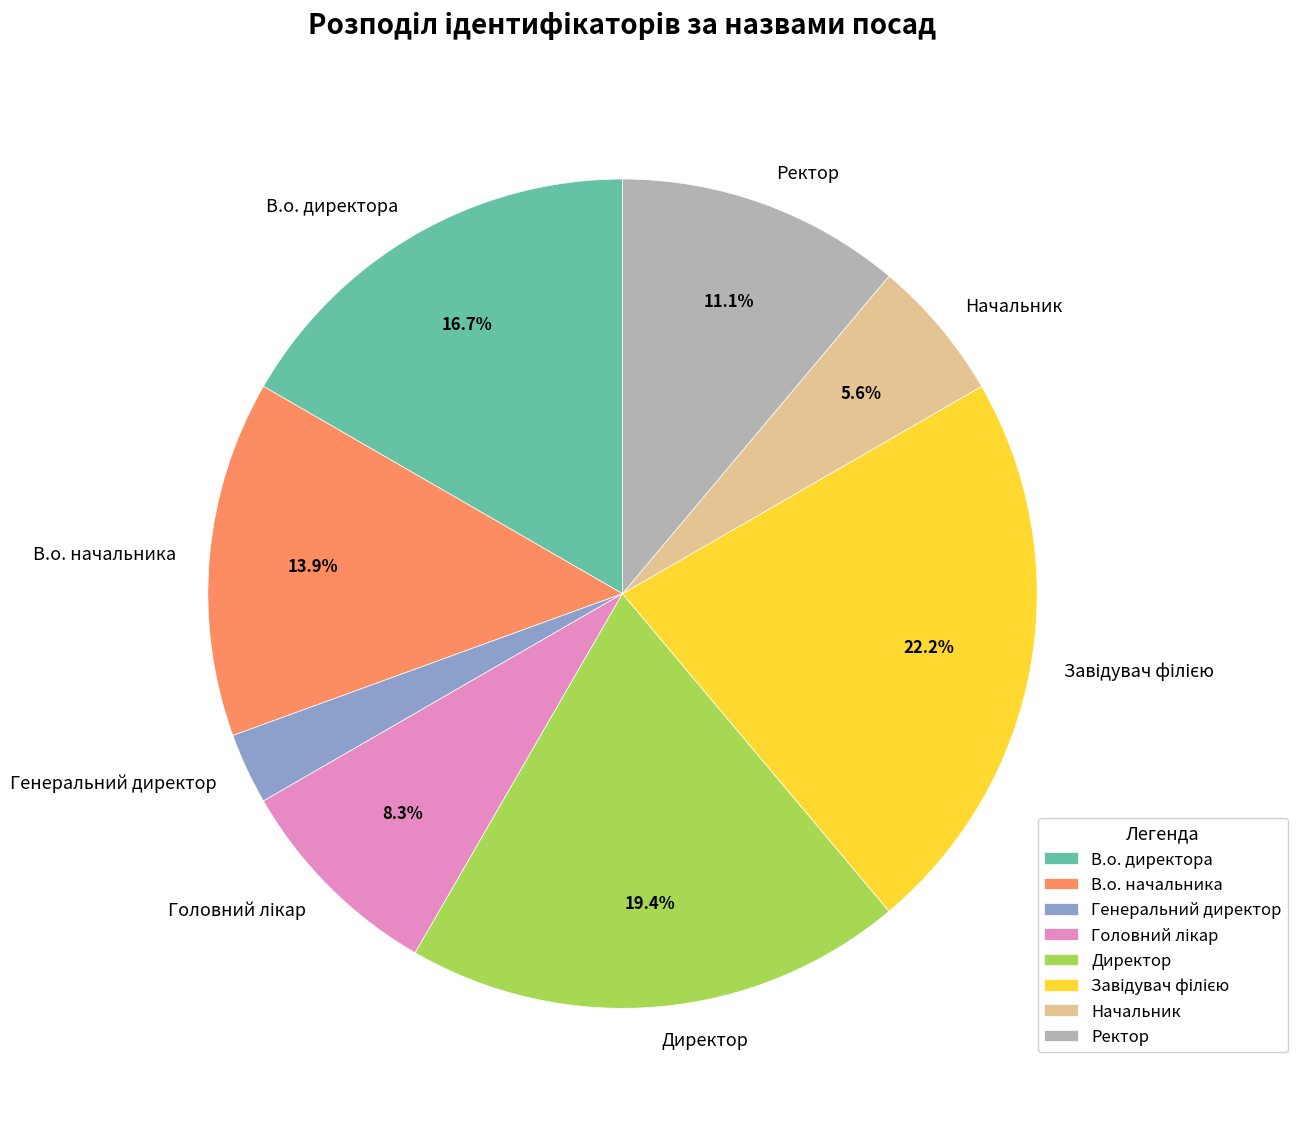

Does Ректор represent more than half of the total?

No